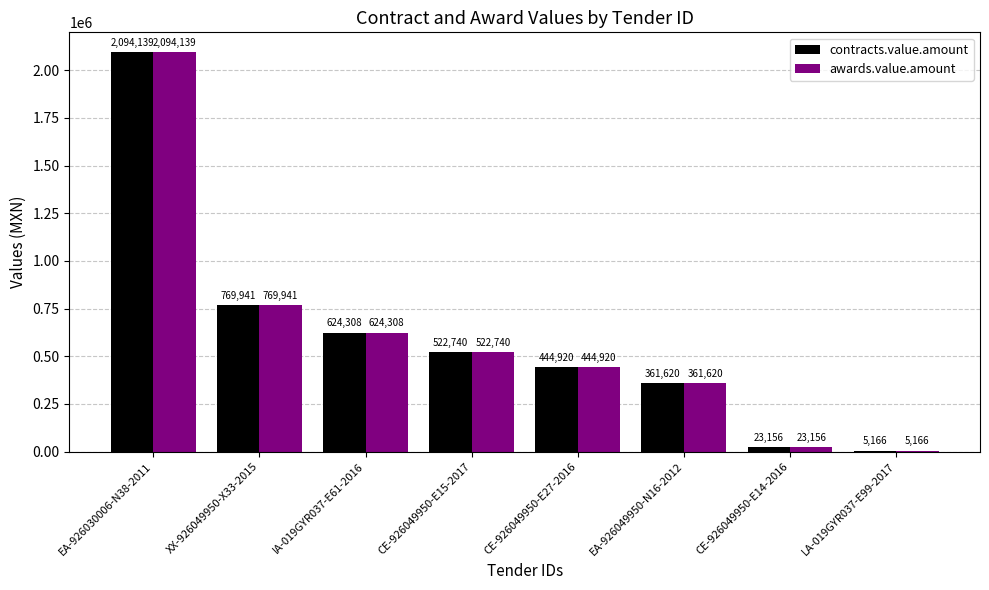

Are the bars grouped side by side (vs. stacked)?

Yes